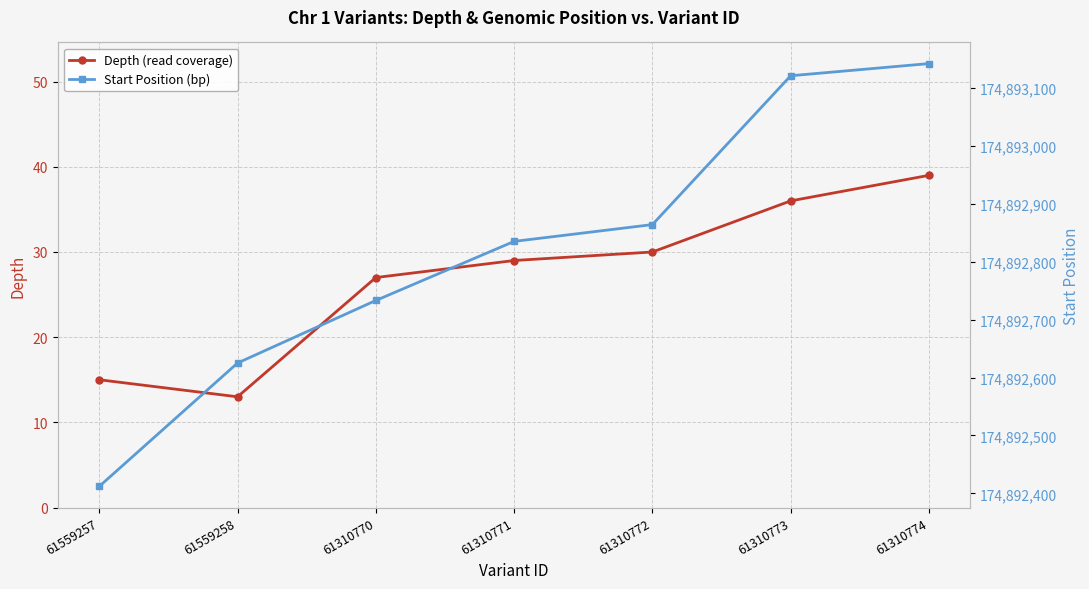

Between 61559257 and 61310771, which is larger?

61310771